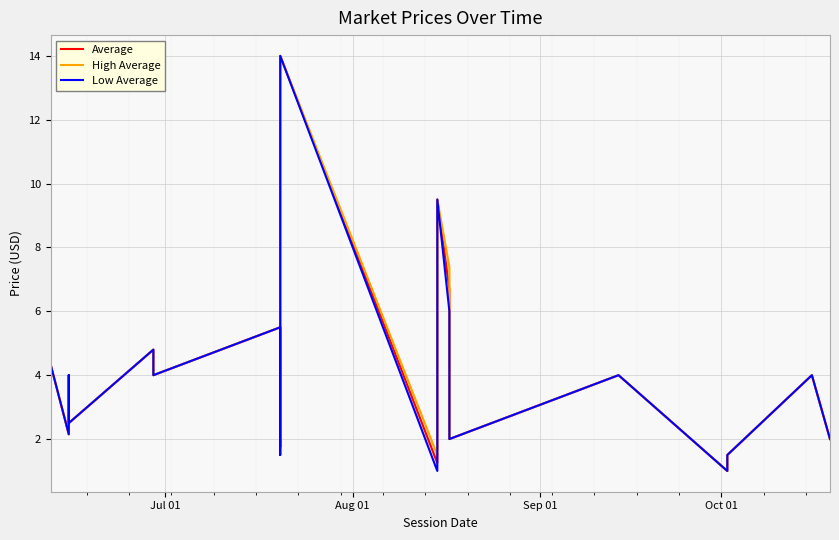

What is the value of the High Average point at the 6th from the left?

4.7